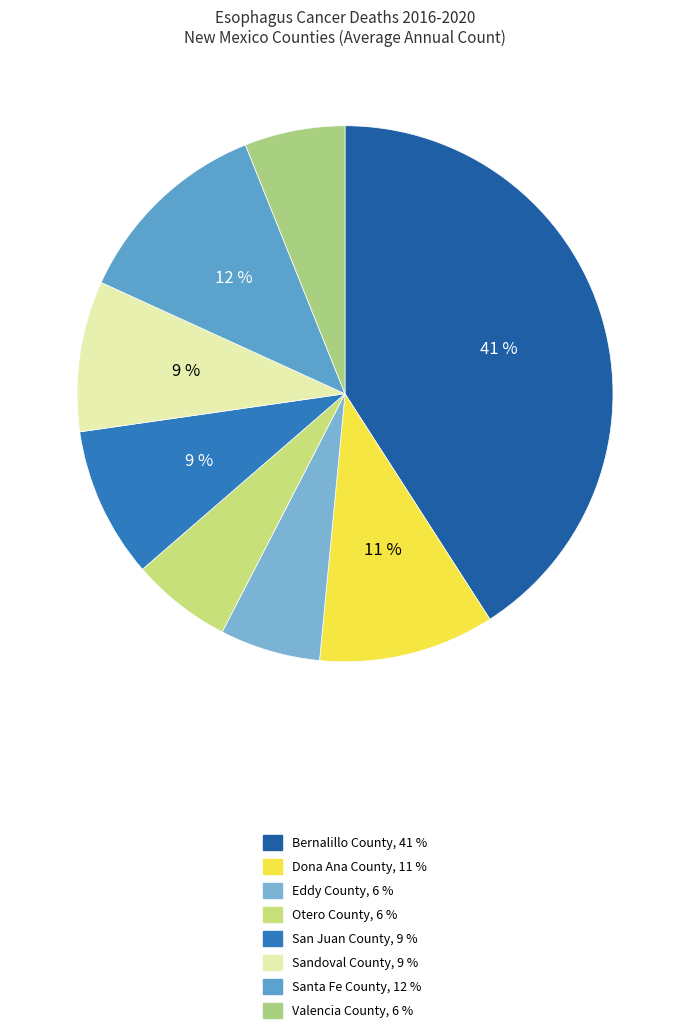

To the nearest percent, what portion does San Juan County represent?

9%